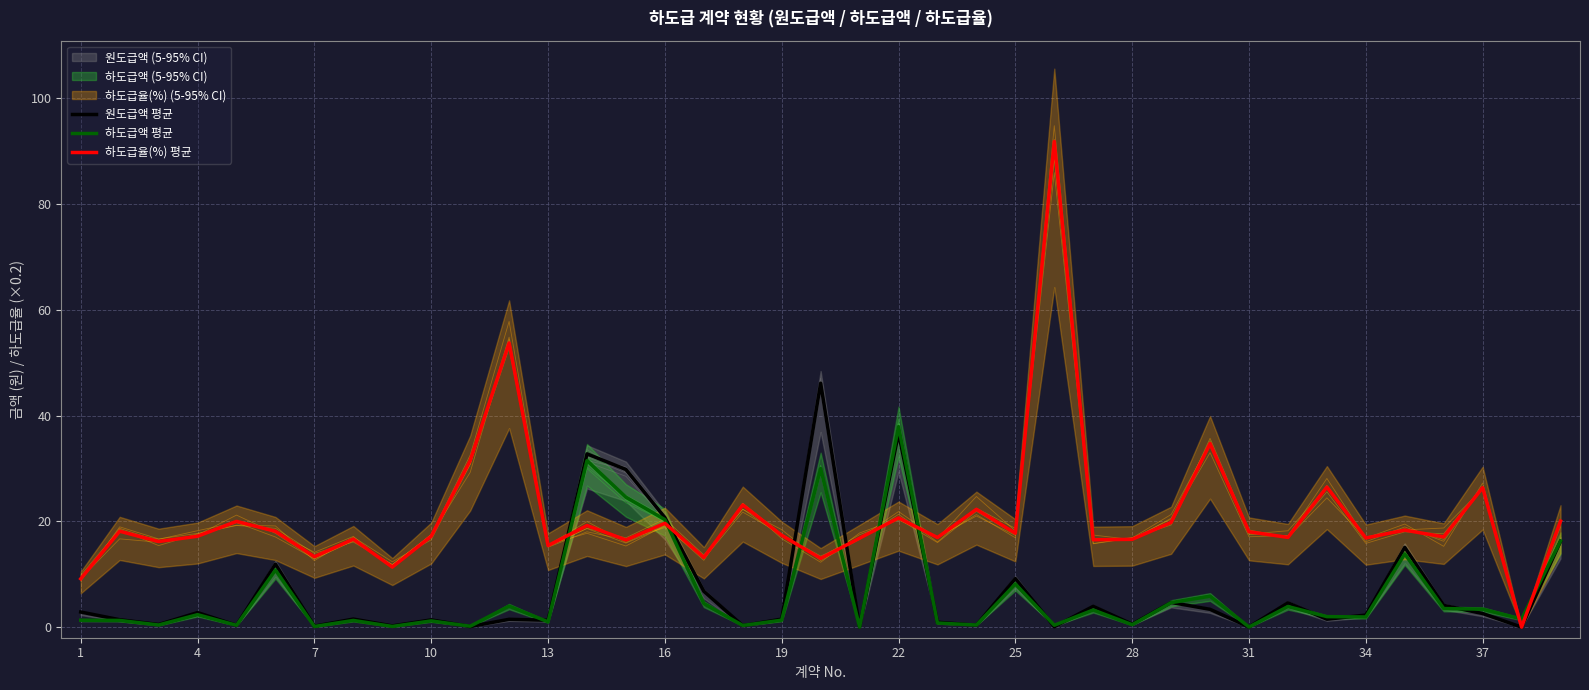

At which label does 하도급액 평균 reach its peak?

22